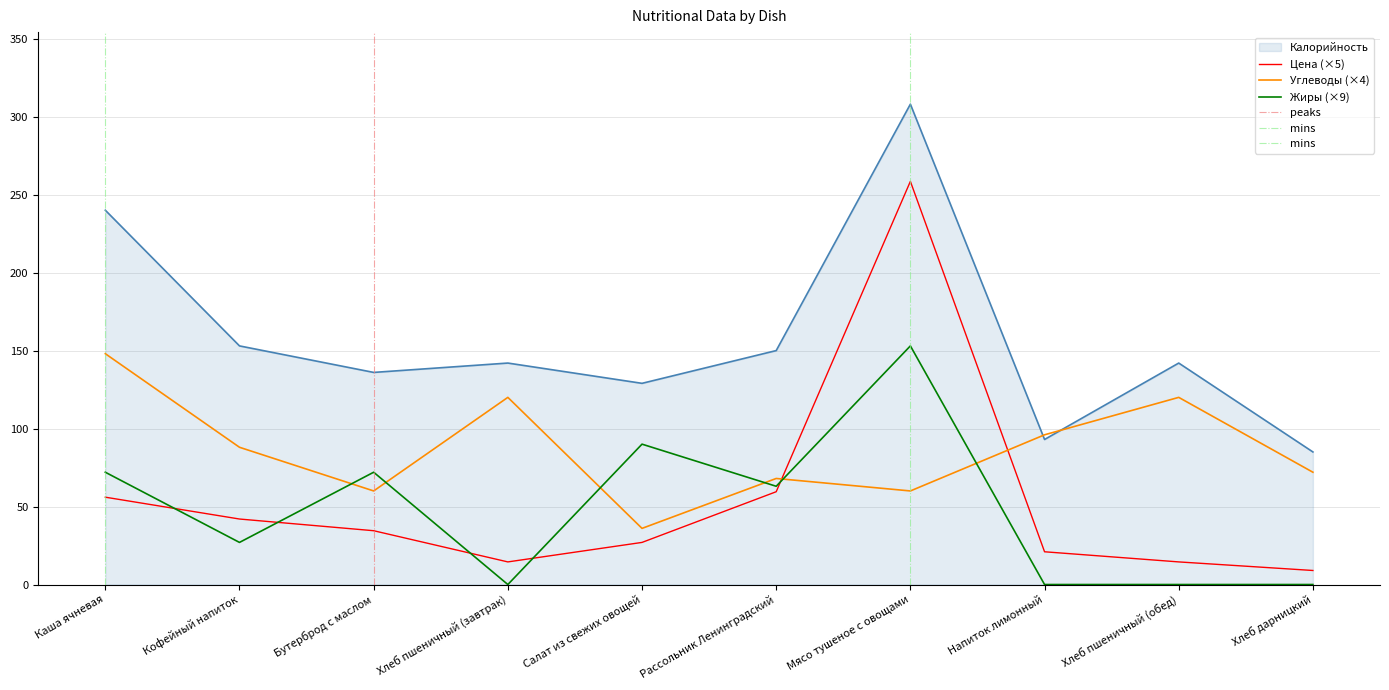

How many data points in Углеводы are less than 88?

5